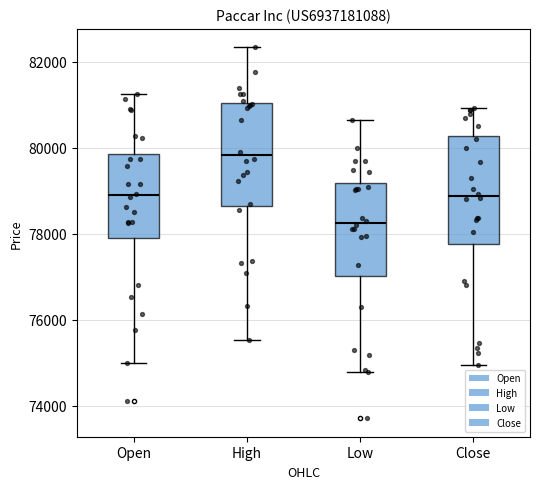

Which box has the lowest median line?

Low